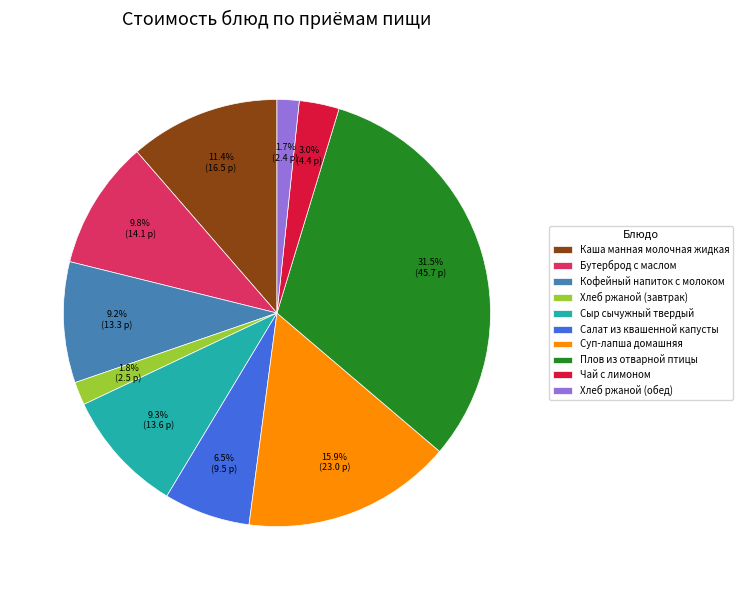

Does Салат из квашенной капусты account for over 50% of the chart?

No